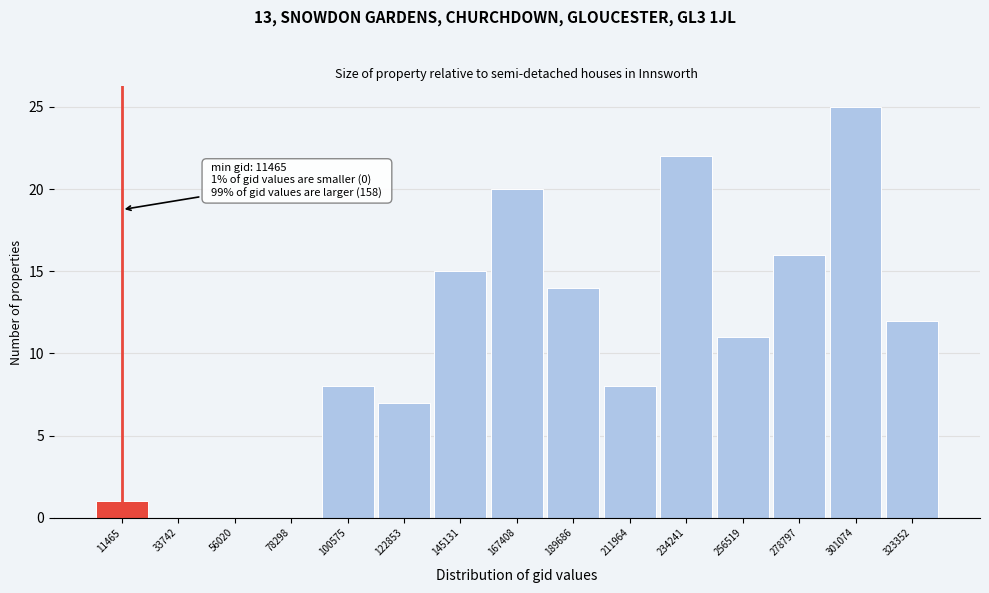

Reading left to right, list all the values displayed in this chart.

11465=1	33742=0	56020=0	78298=0	100575=8	122853=7	145131=15	167408=20	189686=14	211964=8	234241=22	256519=11	278797=16	301074=25	323352=12